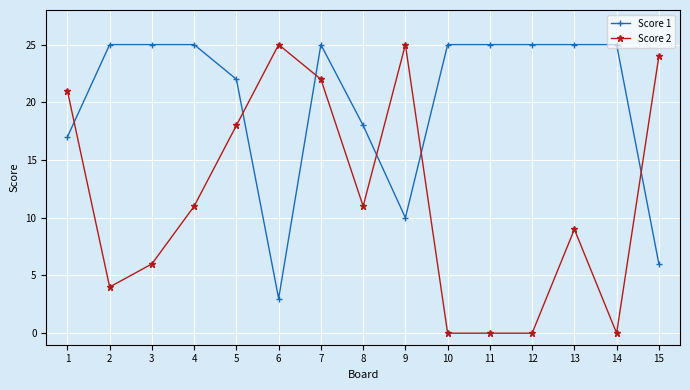

Which series has the largest range (max minus min)?

Score 2